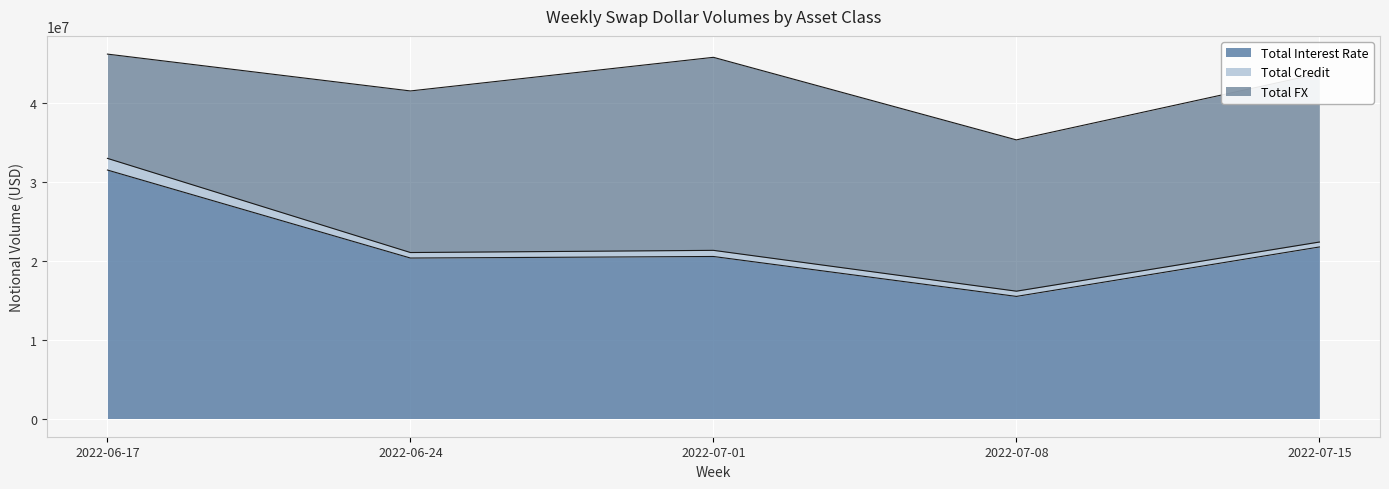

Rank the series at 2022-07-08 from highest to lowest value.

Total FX, Total Interest Rate, Total Credit